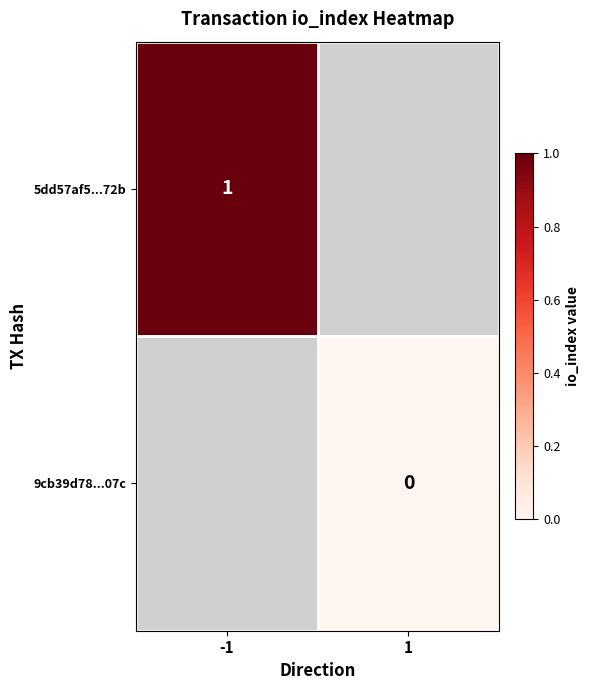

The value of 5dd57af5...72b at -1 is 1. True or false?

True